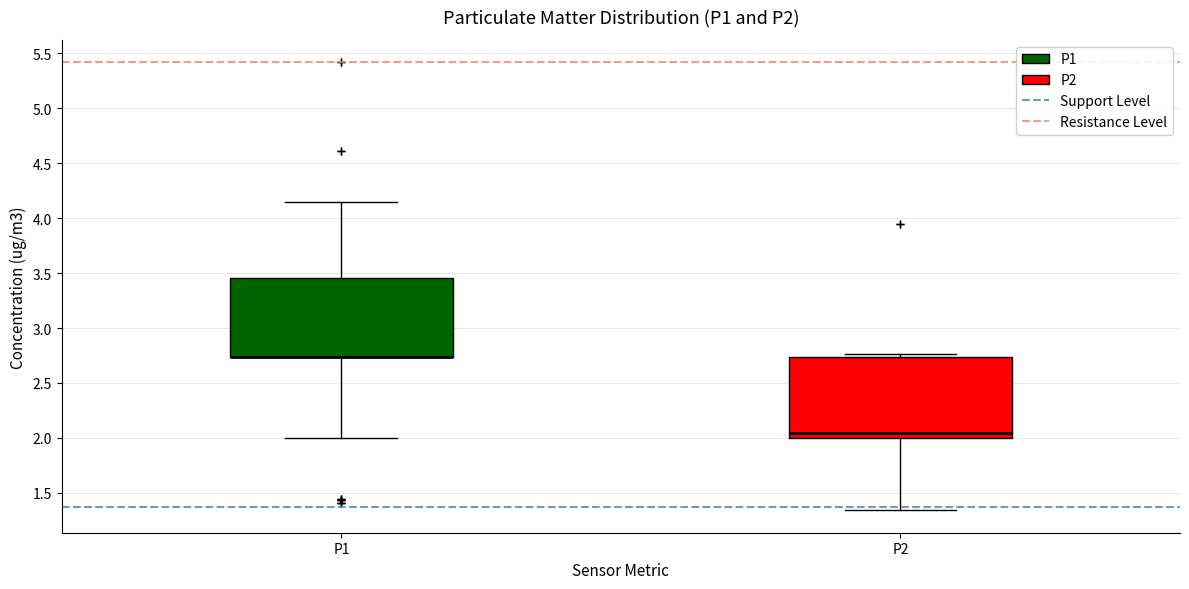

Where is the lower edge of the box for P1 on the y-axis? The values are not printed on the chart, so give them approximately, as read against the axis.

2.75